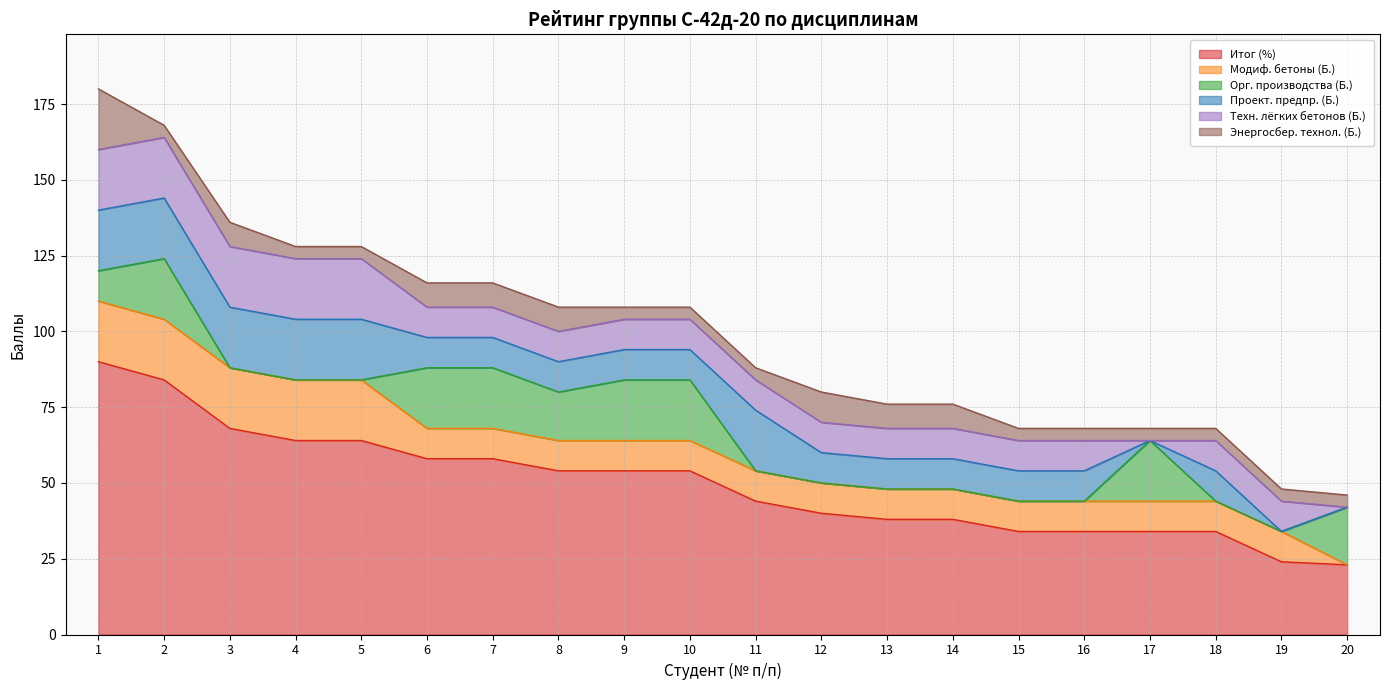

The Итог (%) series shows 6 at 19. True or false?

False